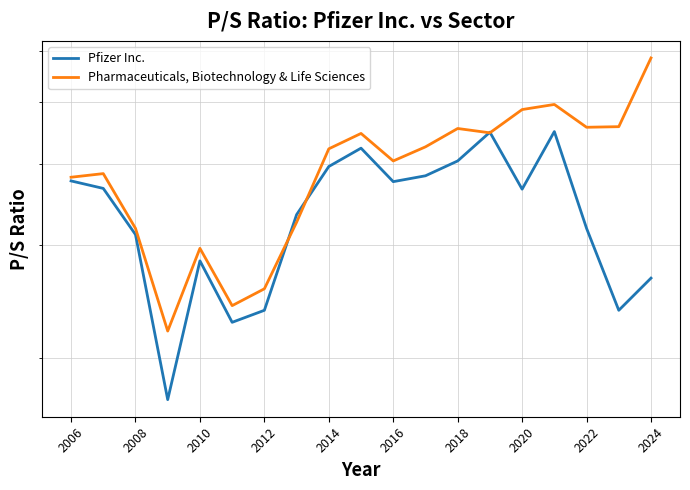

True or false: Pharmaceuticals, Biotechnology & Life Sciences has a value of 3.7 at 2016.

False